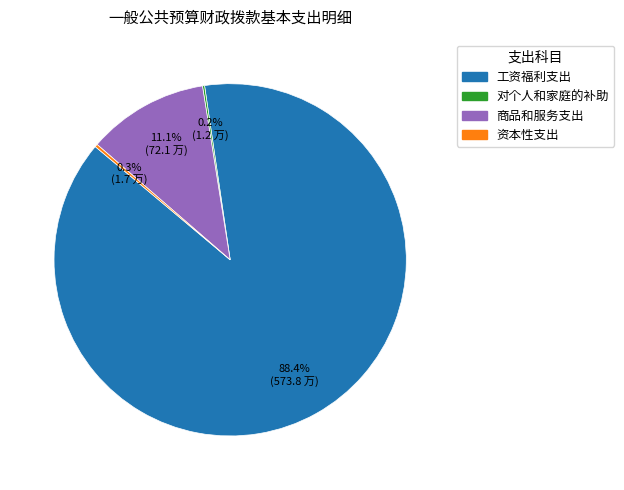

Is there a majority slice in this chart?

Yes